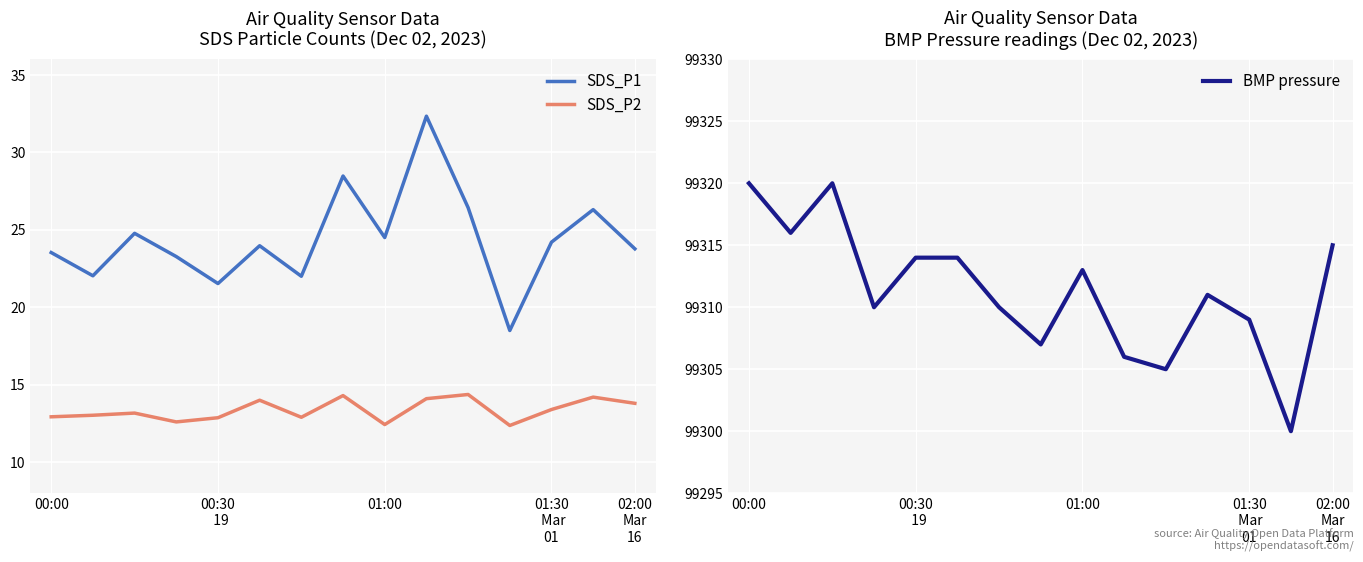

True or false: SDS_P1 and SDS_P2 cross at least once.

False